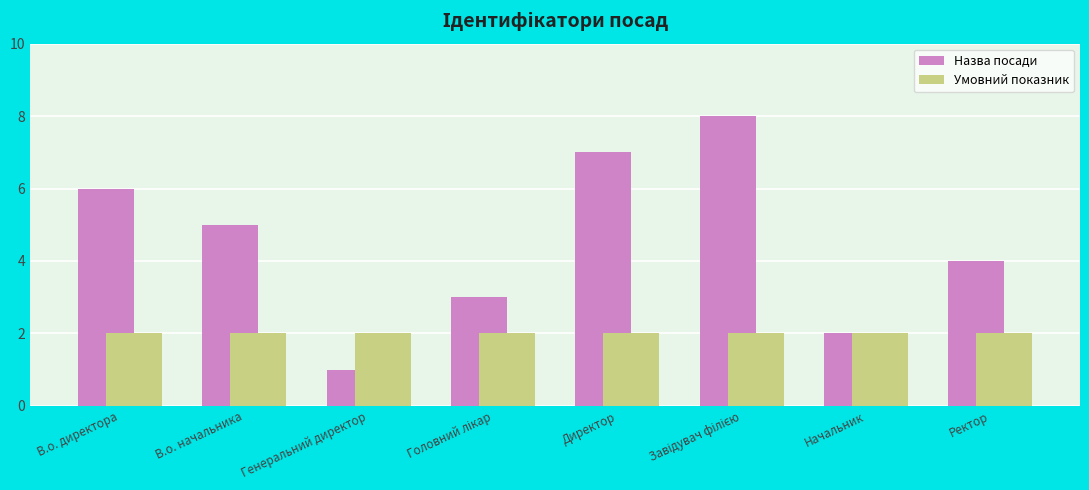

Where does the Назва посади series first go above 5?

В.о. директора